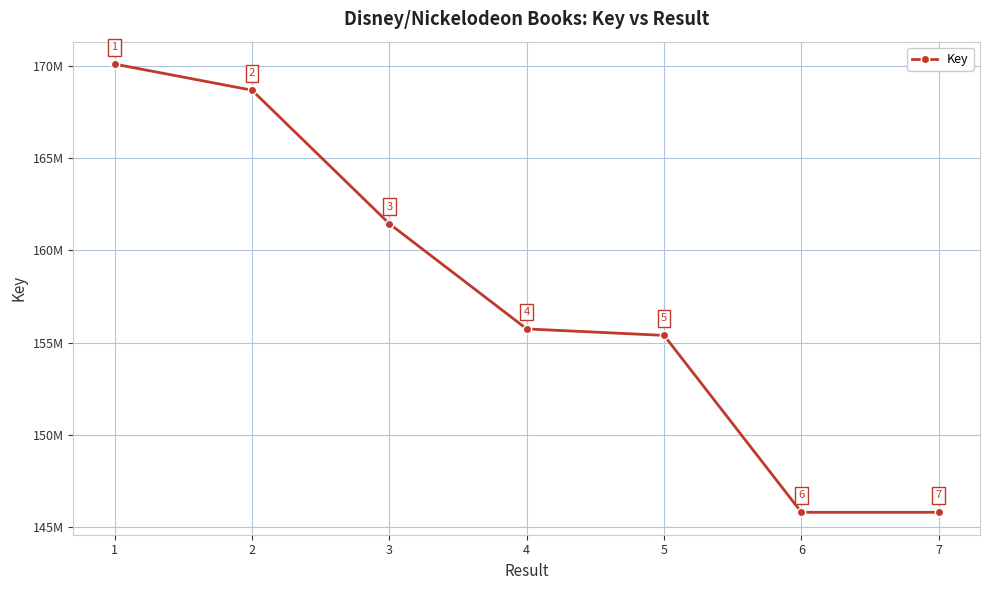

What is the ratio of the value at 1 to the value at 2?

1.0